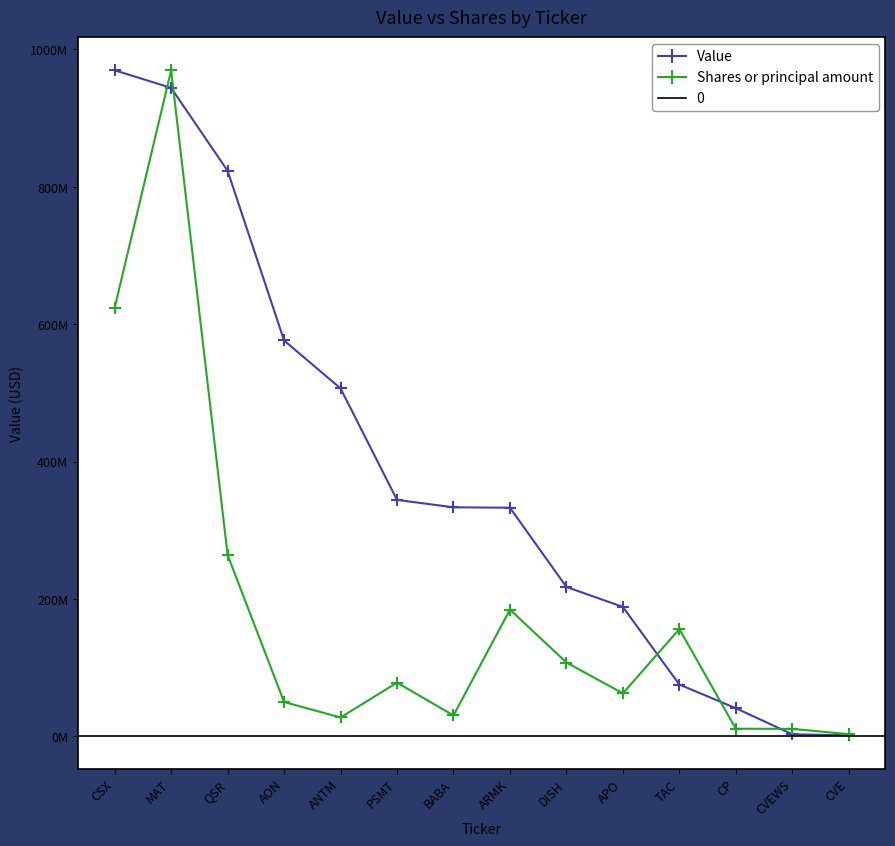

Rank the series by their maximum value, from highest to lowest.

Value, Shares or principal amount